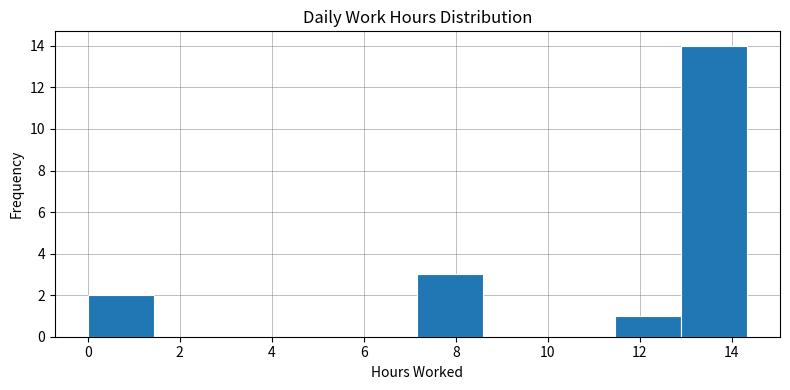

Reading left to right, transcribe this chart: for each bar, give the range it covers on the x-axis and its height. Neither the bar edges nor the heights are printed on the chart, so give them approximately, as read against the axes.

0.0 to 1.4: 2
1.4 to 2.8: 0
2.8 to 4.2: 0
4.2 to 5.8: 0
5.8 to 7.2: 0
7.2 to 8.6: 3
8.6 to 10.0: 0
10.0 to 11.4: 0
11.4 to 12.8: 1
12.8 to 14.4: 14